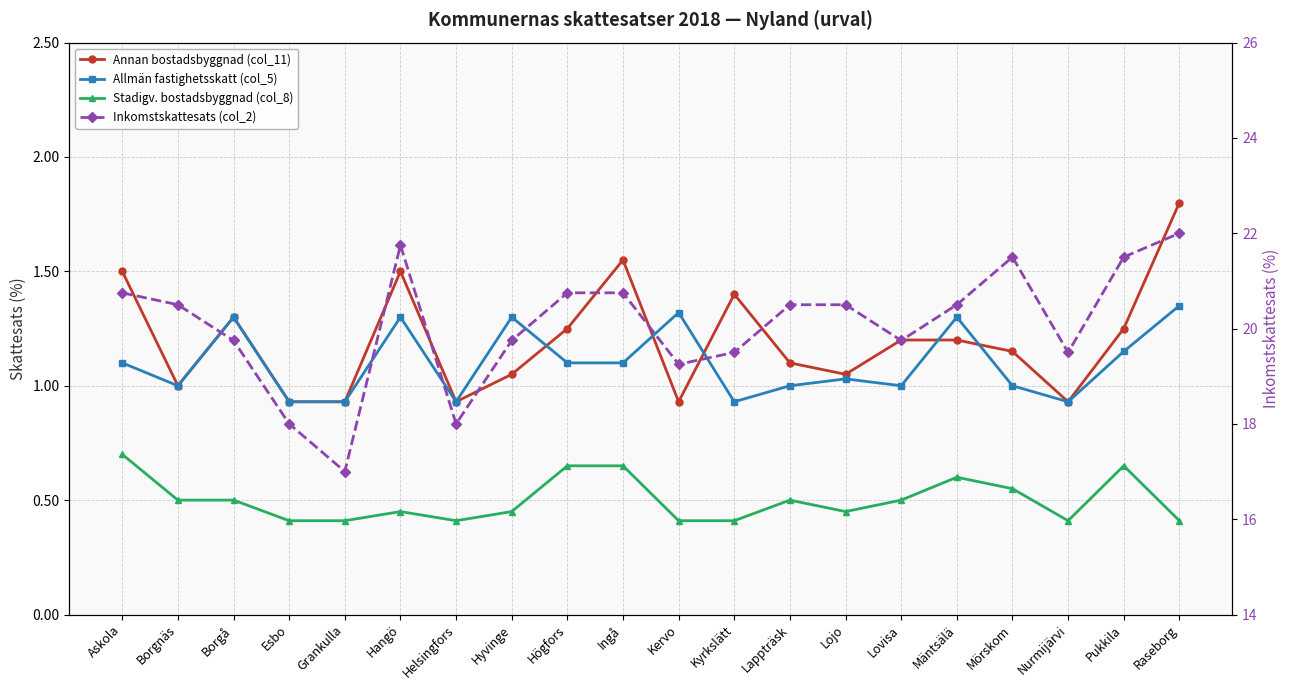

List the series in order of their peak value, highest first.

Inkomstskattesats (col_2), Annan bostadsbyggnad (col_11), Allmän fastighetsskatt (col_5), Stadigv. bostadsbyggnad (col_8)